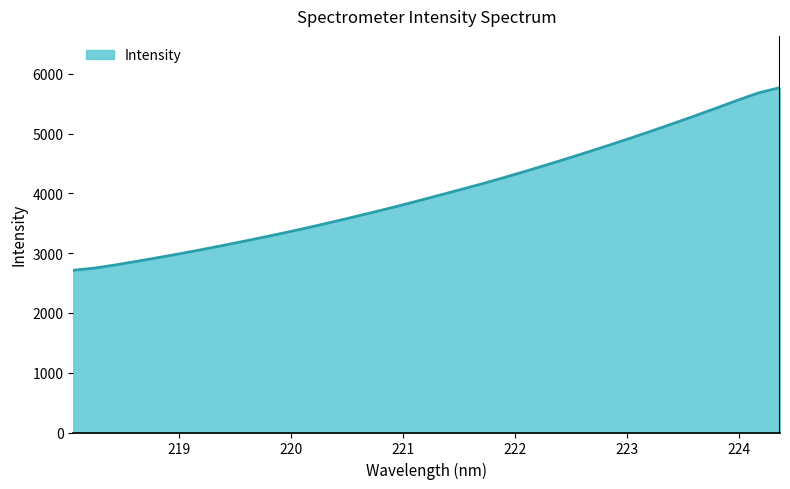

What is the greatest value displayed?

5768.0